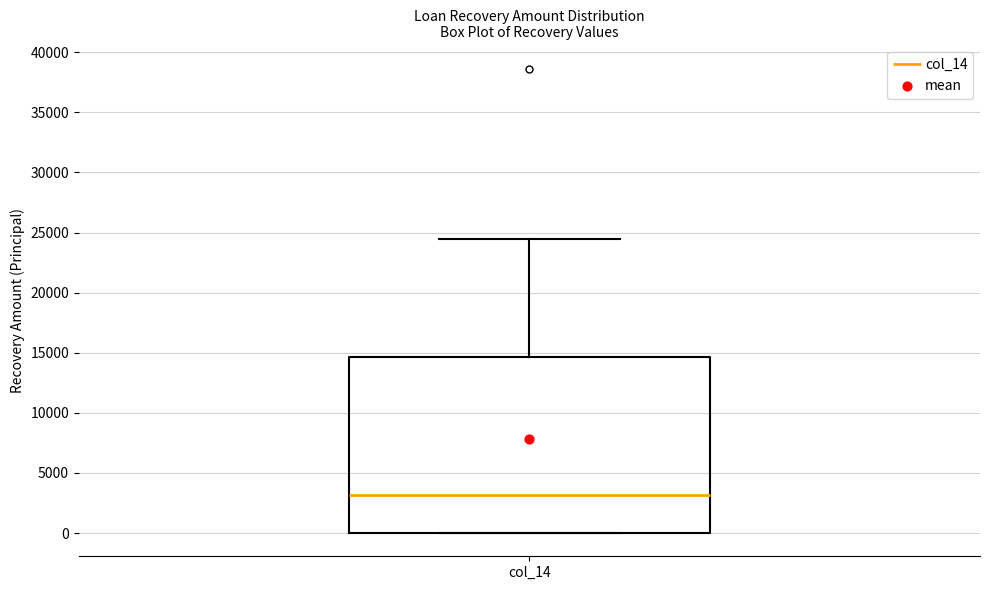

Read this box plot against the y-axis: the position of the median line, the range covered by the box, and the ends of both whiskers. The values are not printed on the chart, so give them approximately, as read against the axis.

median 3000, box 0 to 14500, whiskers 0 to 24500